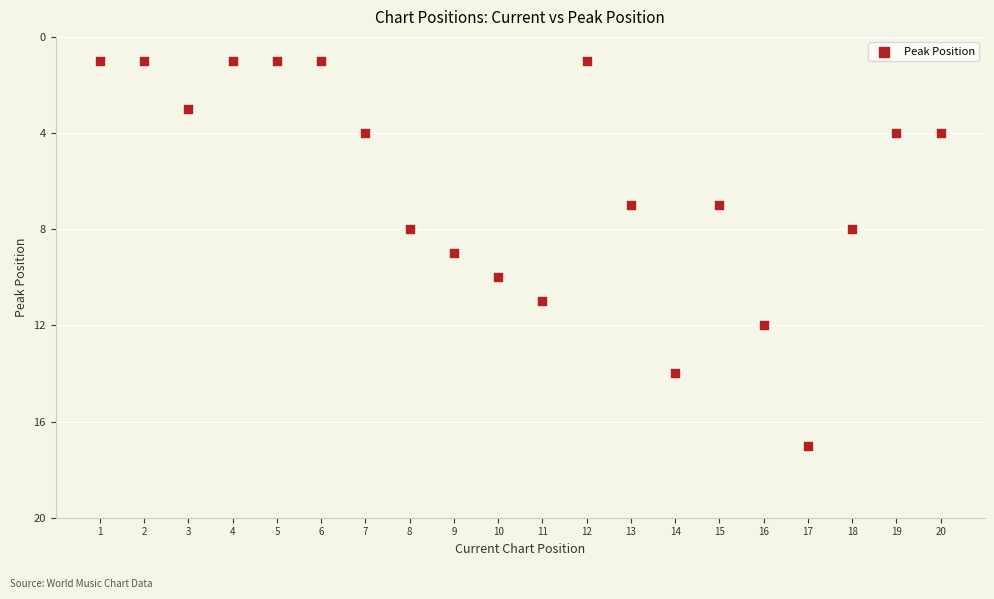

What is the range of Y values (max minus min)?

16